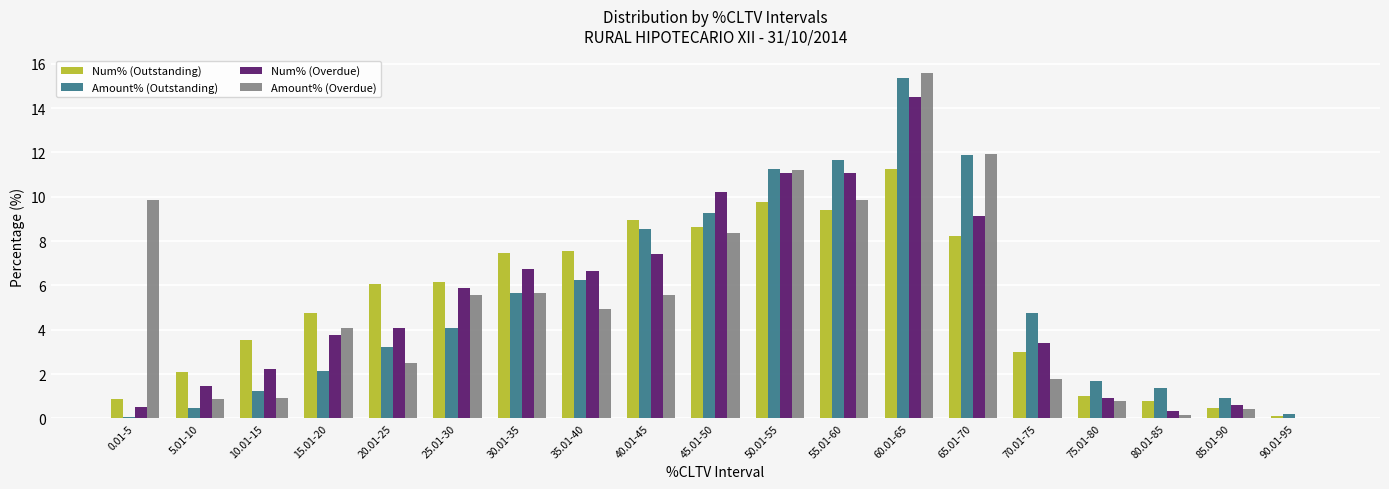

What is the maximum value for Num% (Overdue)?

14.5